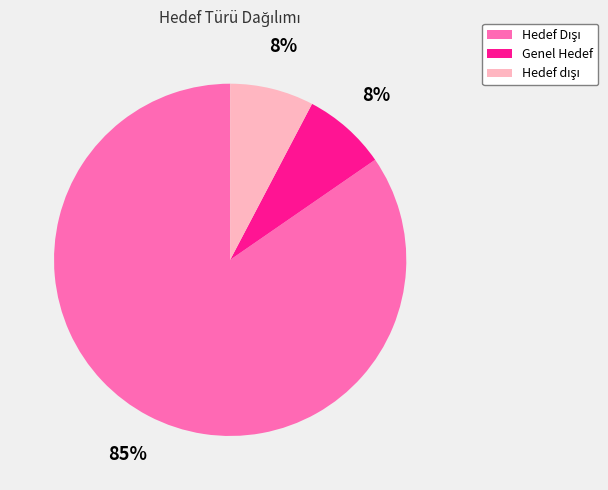

Is there any slice that represents more than half of the pie?

Yes